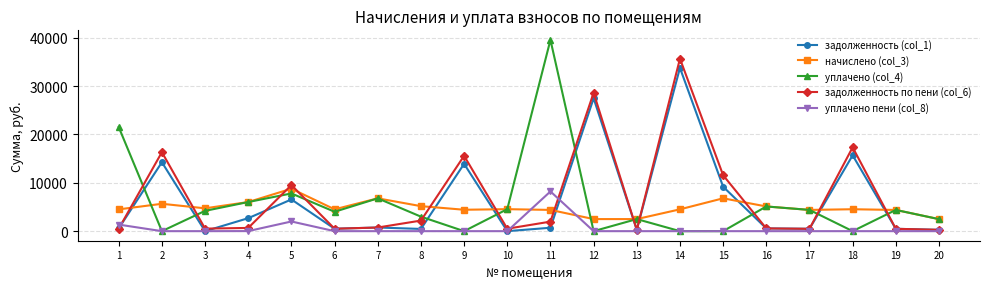

At how many categories does at least one series exceed 13043?

7